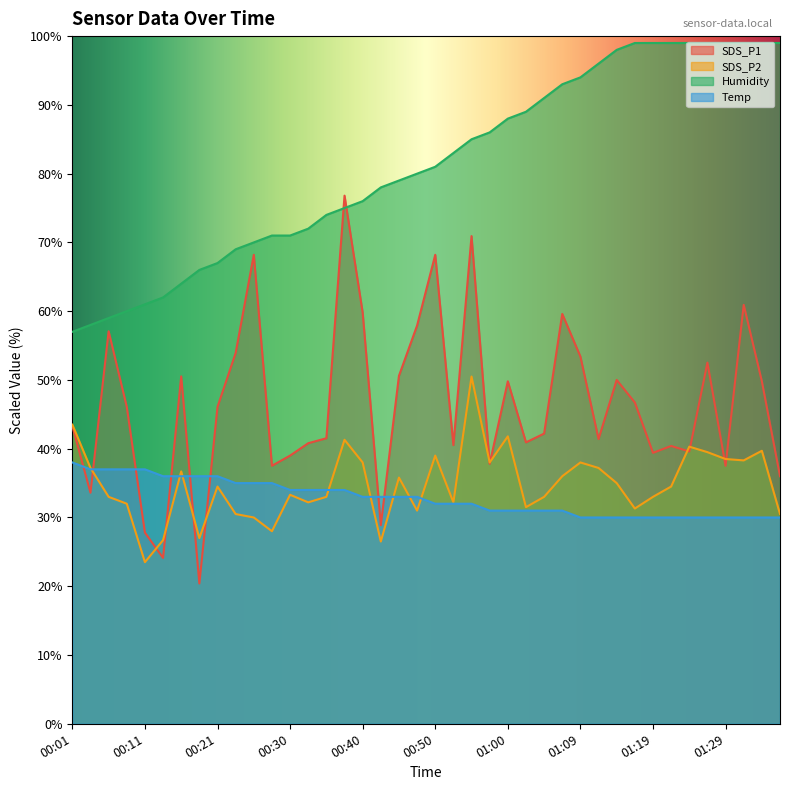

What is the label of the 18th point from the right?

00:55